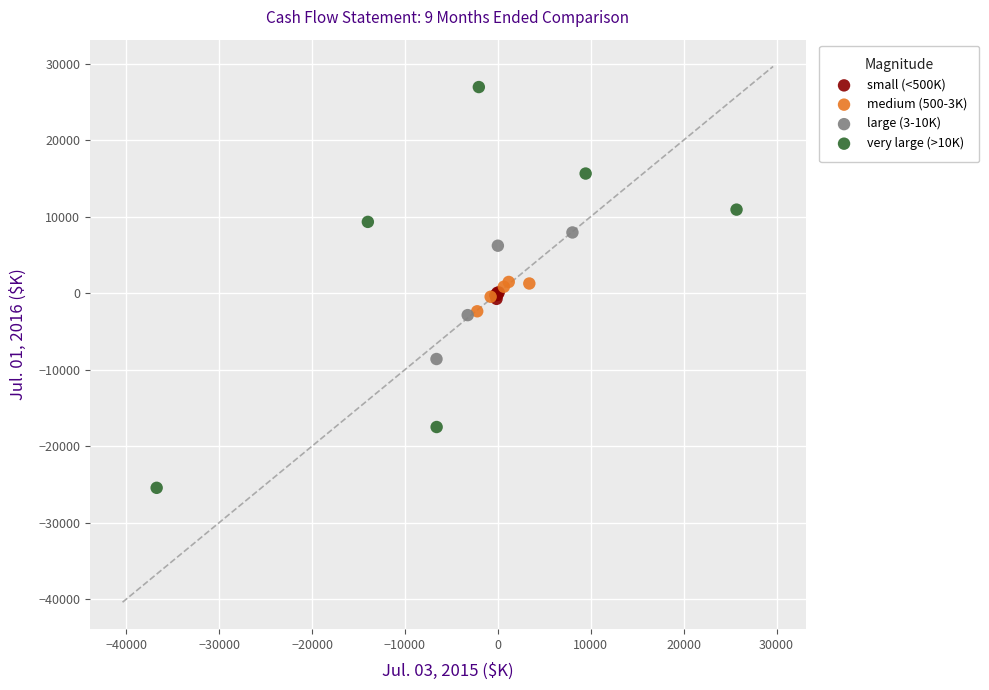

Which series contains the highest Y value?

very large (>10K)